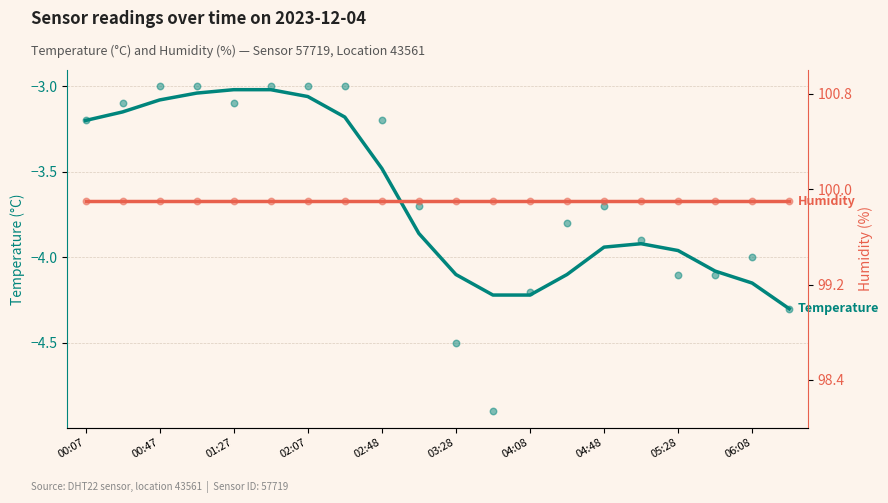

Which series reaches the minimum Y coordinate?

temperature